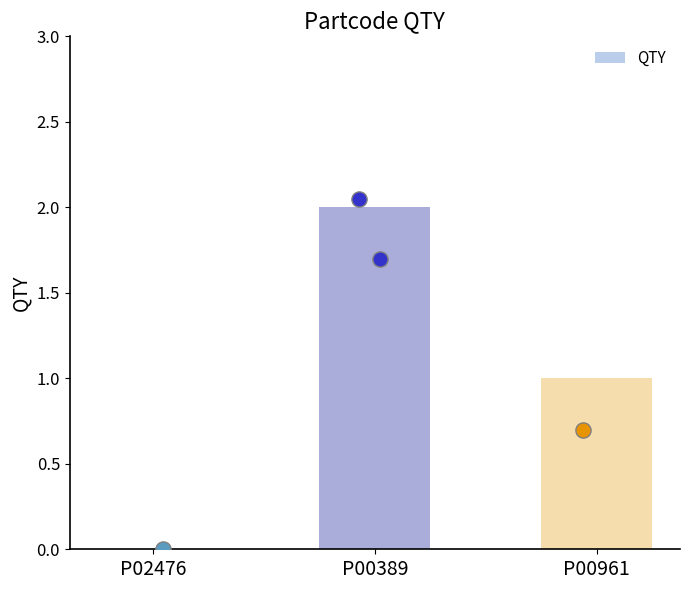

Between P00389 and P00961, which is larger?

P00389